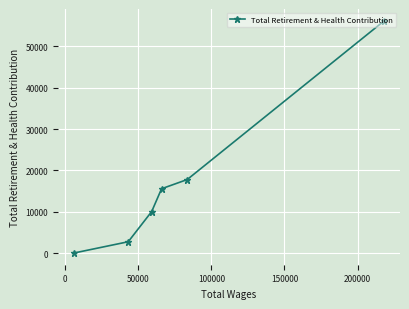

True or false: there are more than 0 points higher than both neighbors.

False